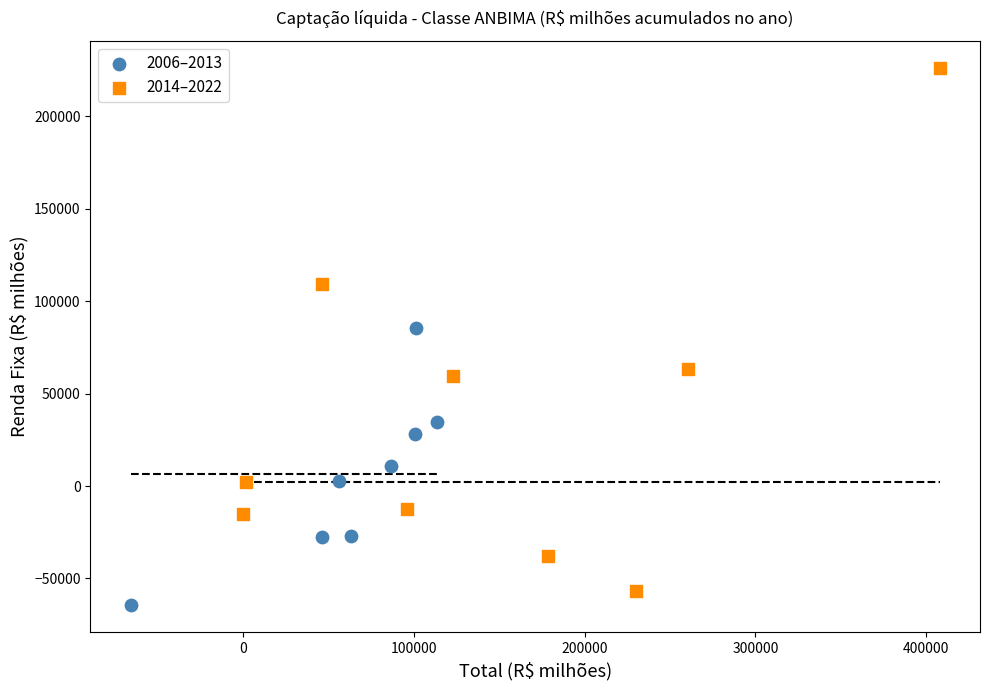

Which series reaches the minimum Y coordinate?

2006–2013